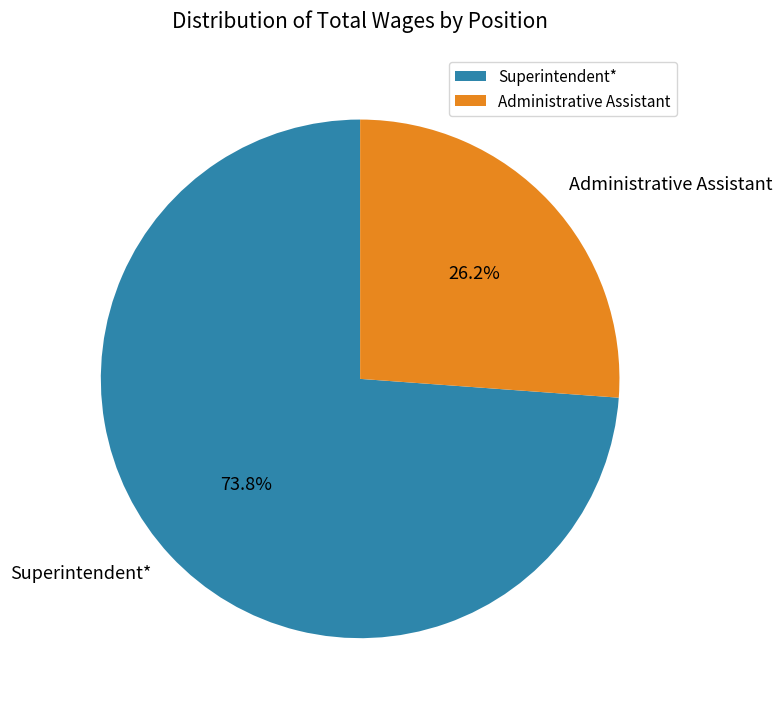

What portion of the pie excludes Administrative Assistant?

73.8%